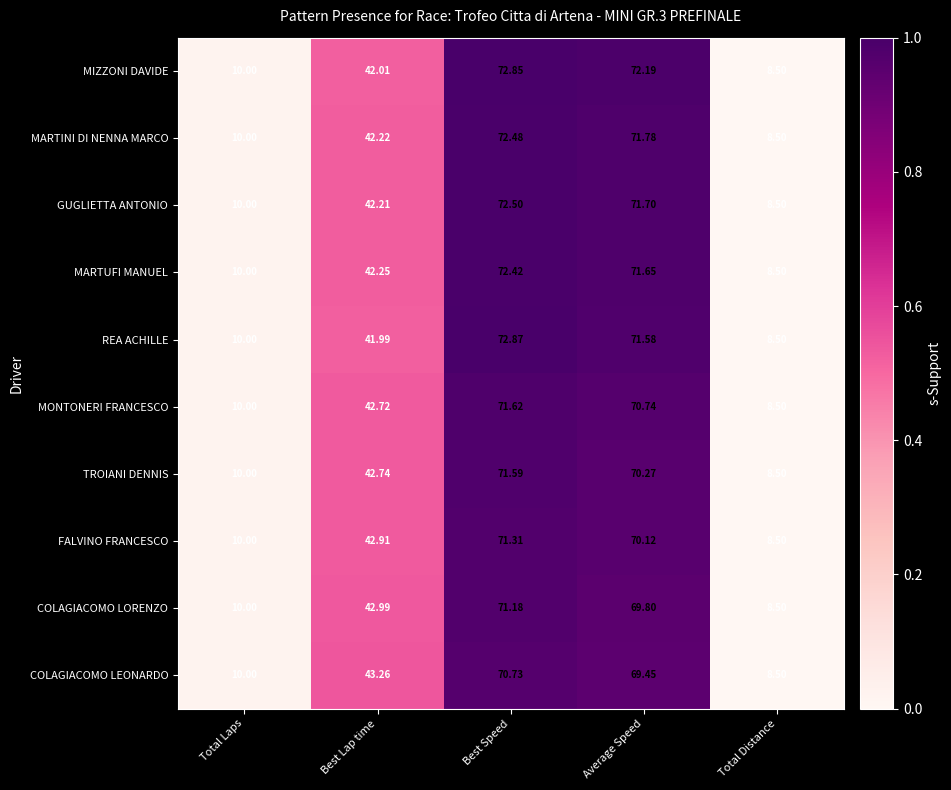

Which category has the highest value across all series?

Best Speed